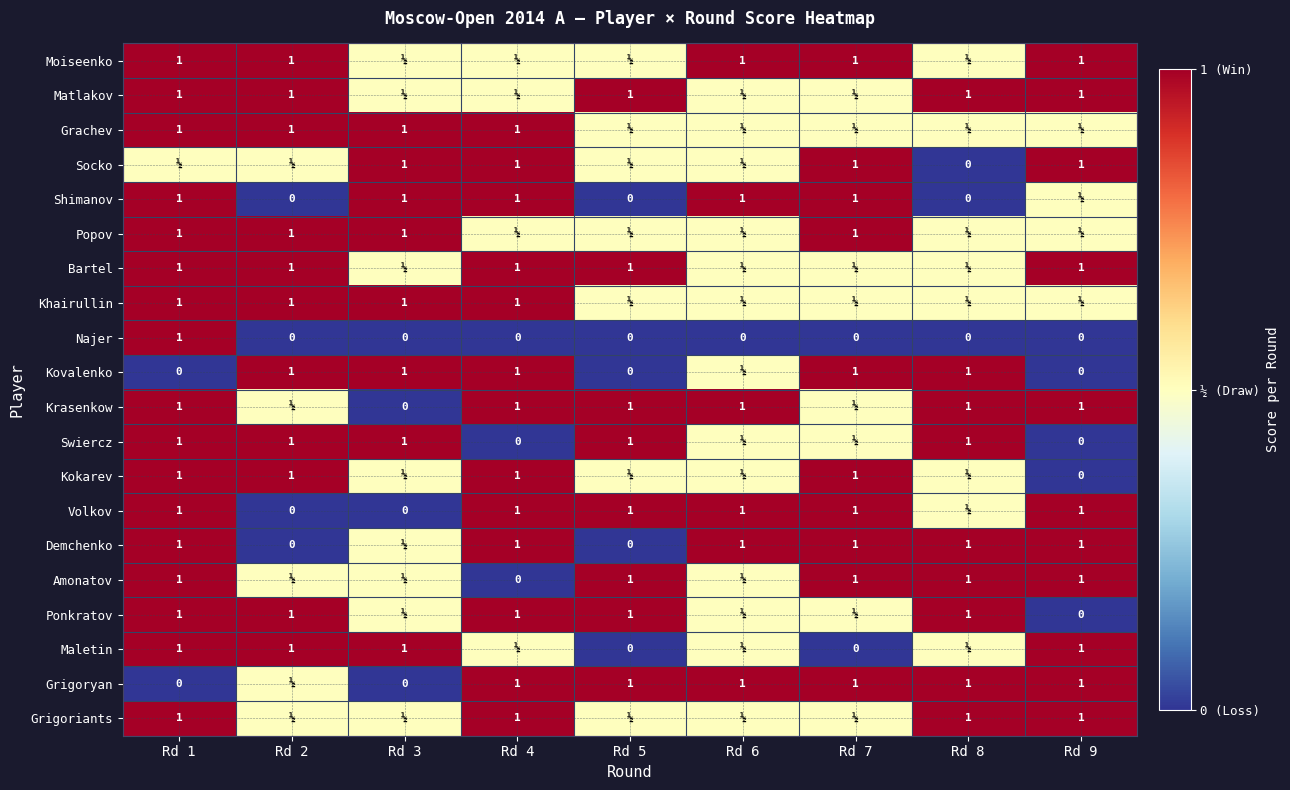

Is the value of Najer at Rd 8 greater than the value of Grachev at Rd 2?

No